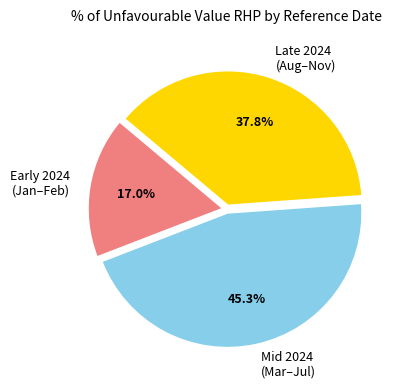

How much of the chart is everything except Early 2024 (Jan–Feb)?

83.0%